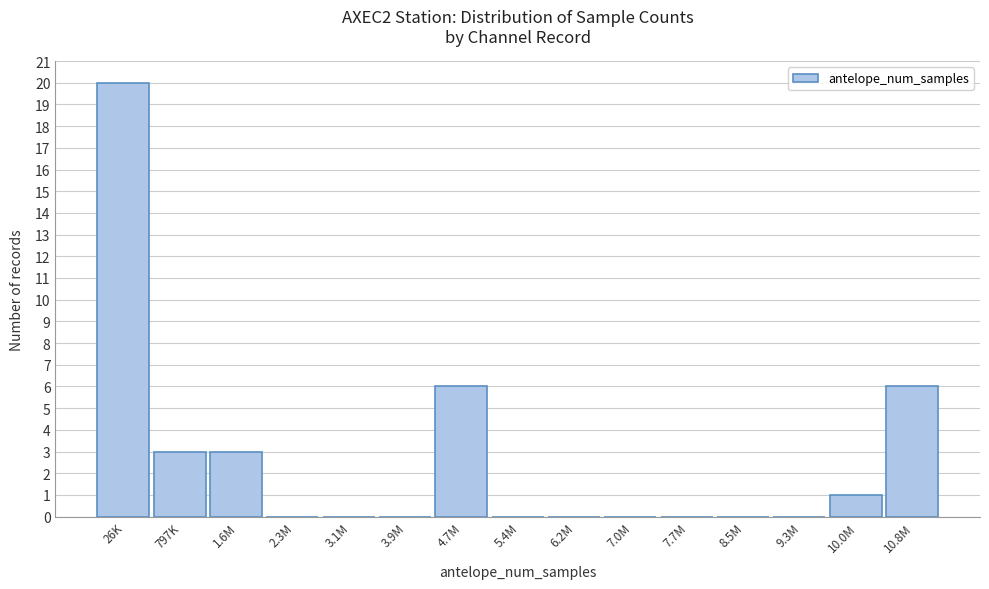

Reading left to right, extract all data points from this chart.

26K=20	797K=3	1.6M=3	2.3M=0	3.1M=0	3.9M=0	4.7M=6	5.4M=0	6.2M=0	7.0M=0	7.7M=0	8.5M=0	9.3M=0	10.0M=1	10.8M=6